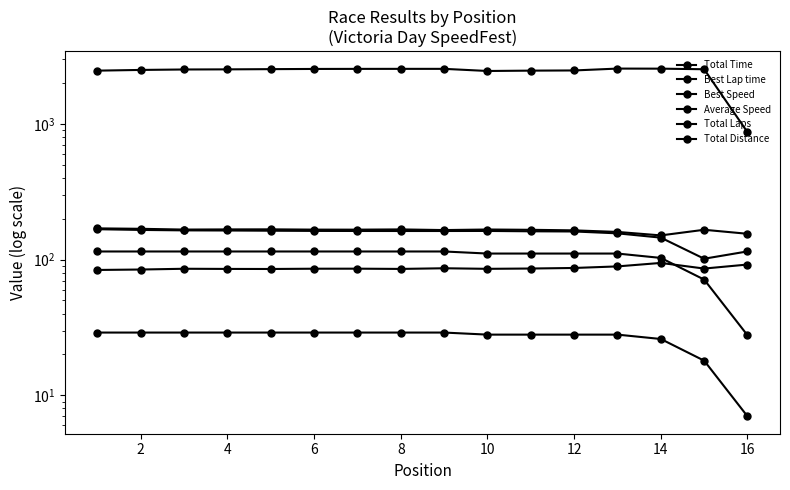

True or false: Total Time has a value of 3687.6 at 6.

False